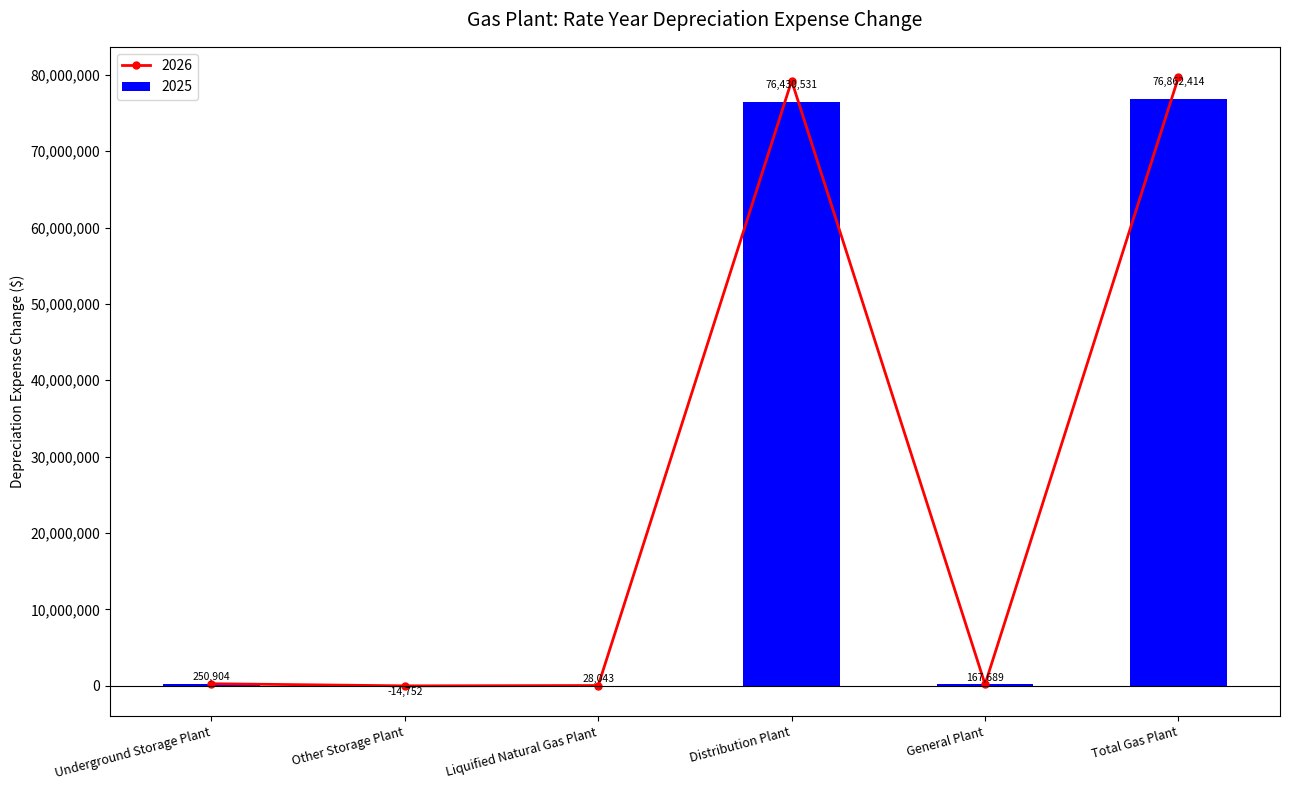

How many values in 2026 are below zero?

1